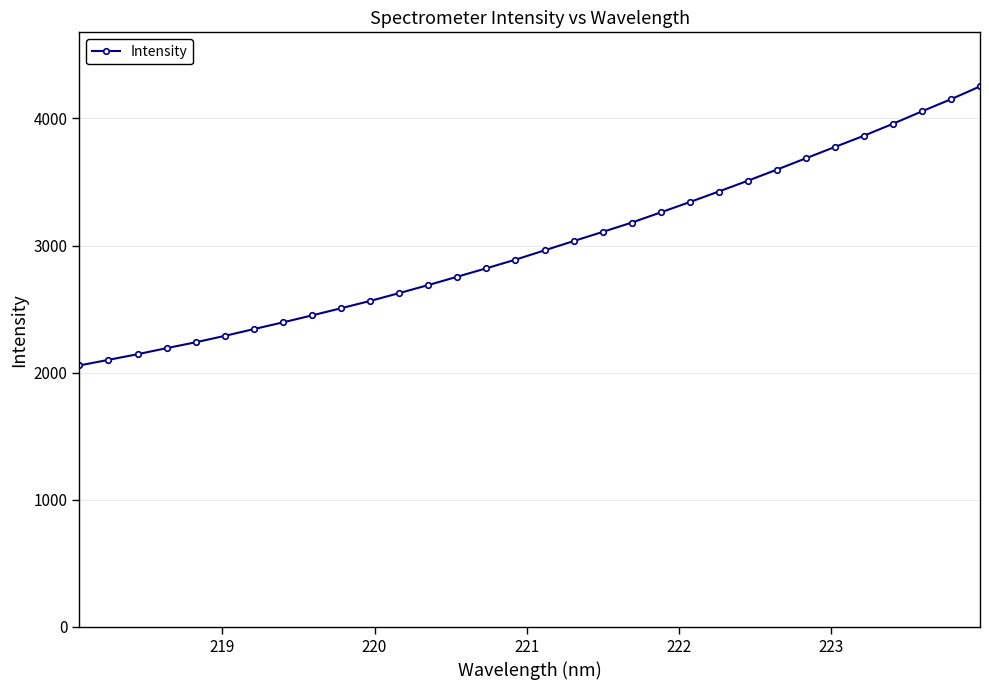

What is the smallest value displayed?

2056.9